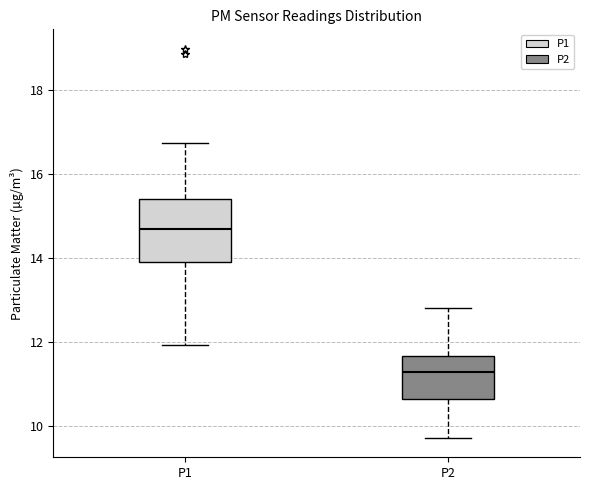

Which box is the tallest, from its lower edge to its upper edge?

P1